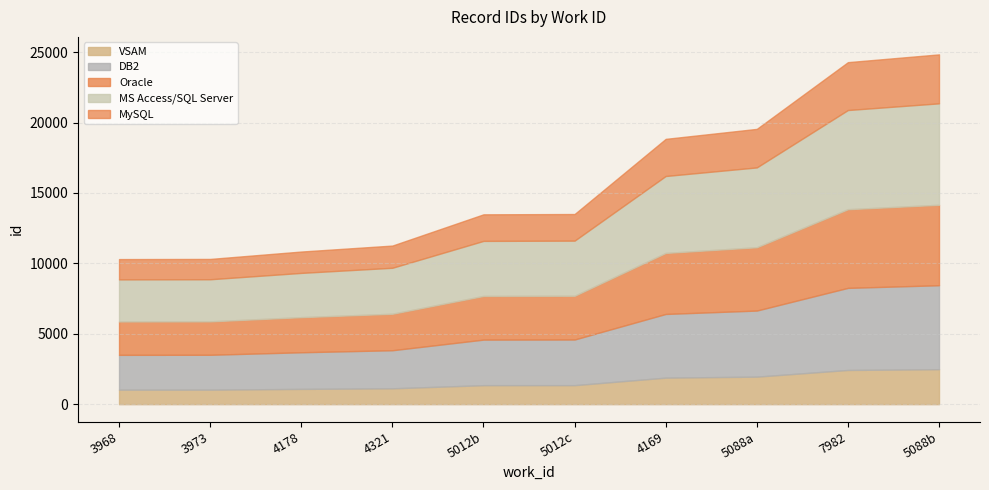

Does the chart display data point markers on the line(s)?

No